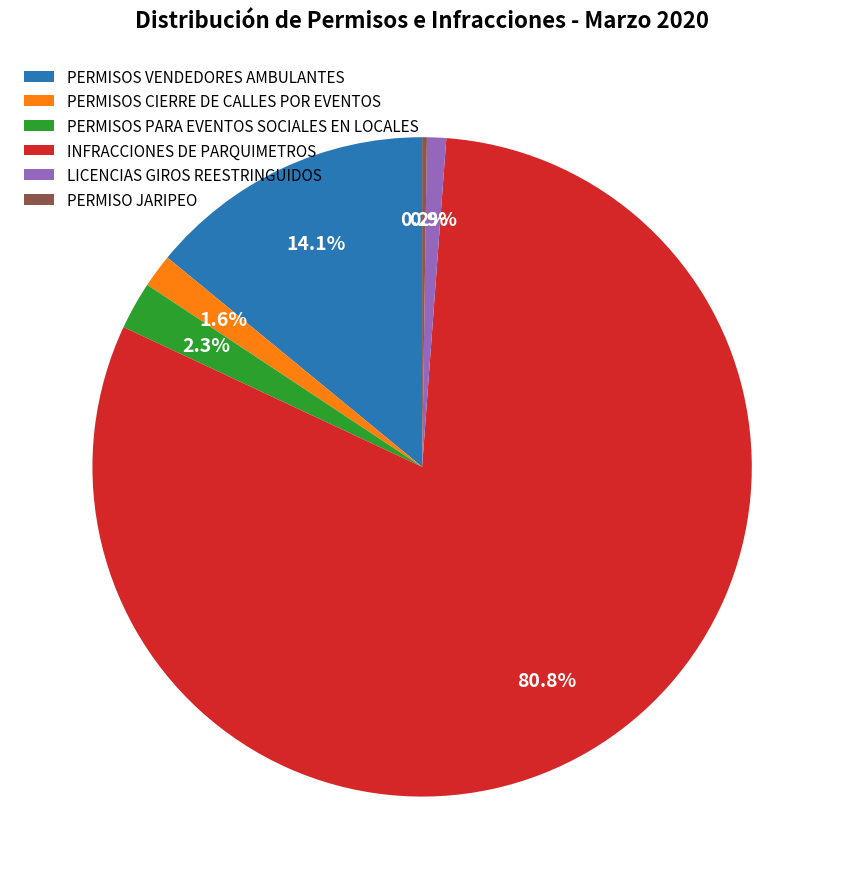

Is it true that INFRACCIONES DE PARQUIMETROS is 95% of the pie?

False